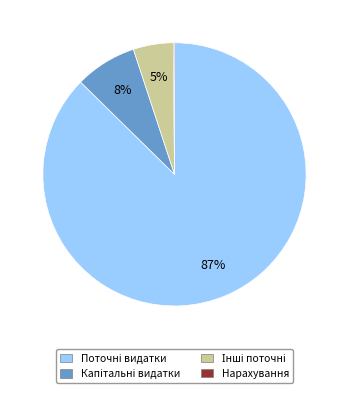

Does any single category account for the majority?

Yes